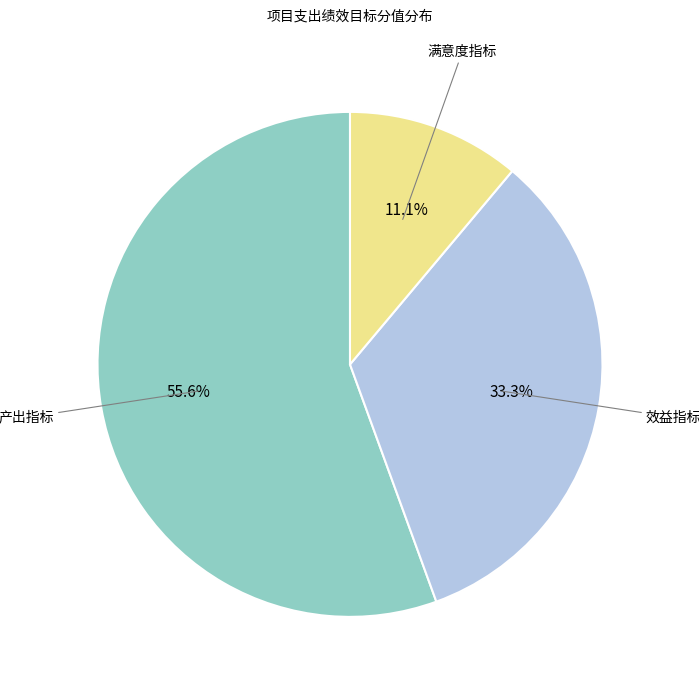

Is there any slice that represents more than half of the pie?

Yes